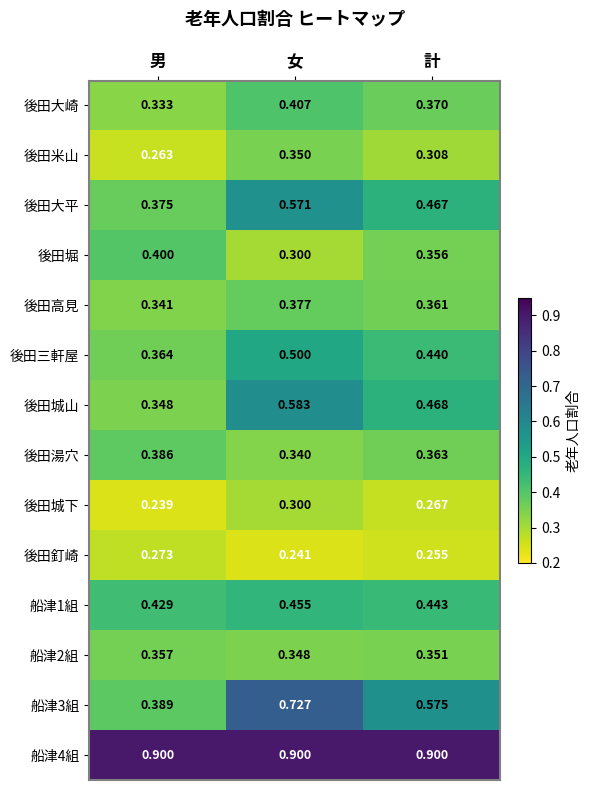

At which category does the chart reach its minimum across all series?

男